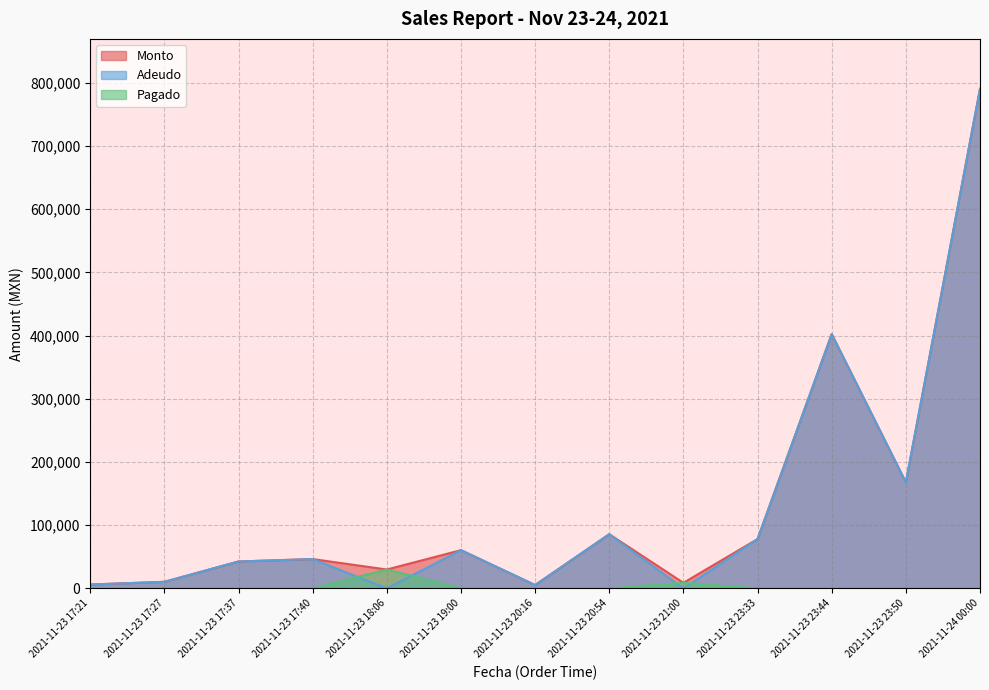

True or false: Adeudo and Monto intersect in this chart.

False